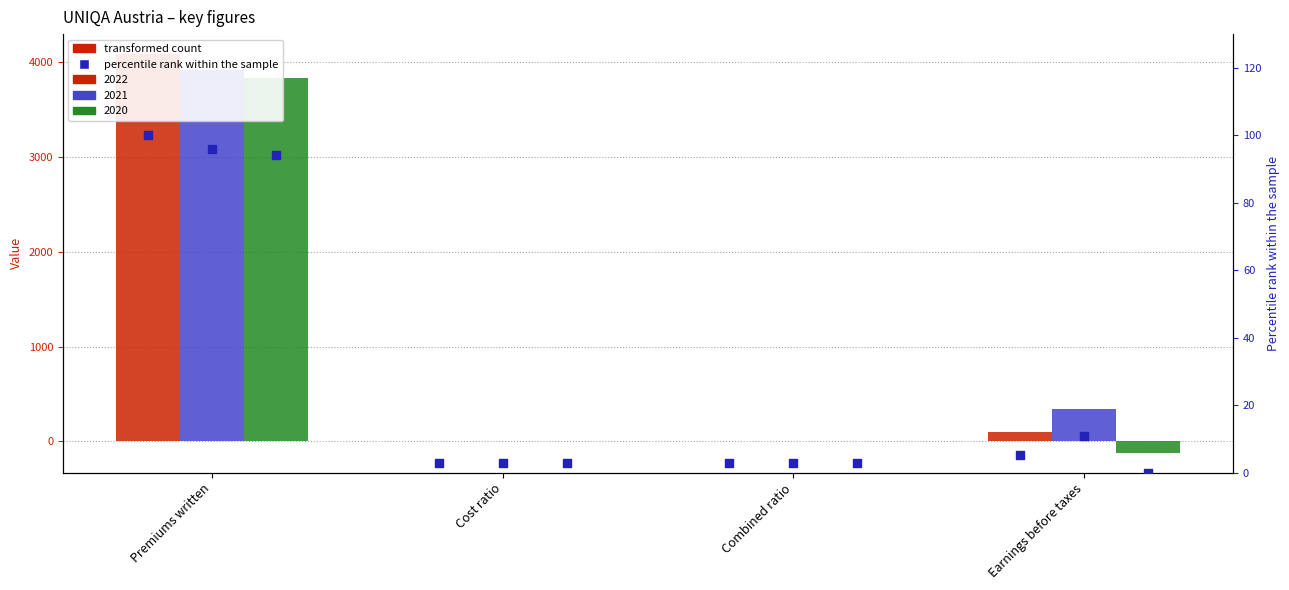

At how many categories does at least one series exceed 282?

2